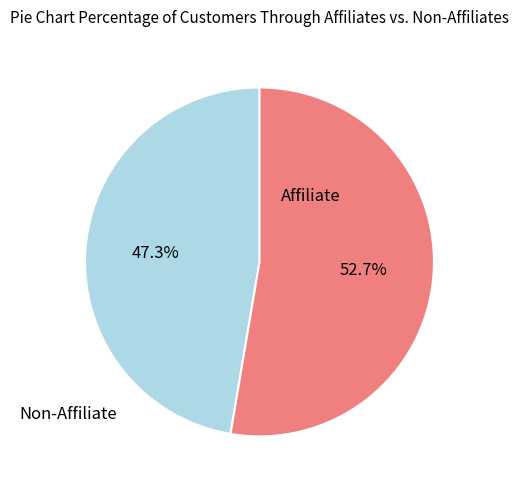

Does any single category account for the majority?

Yes